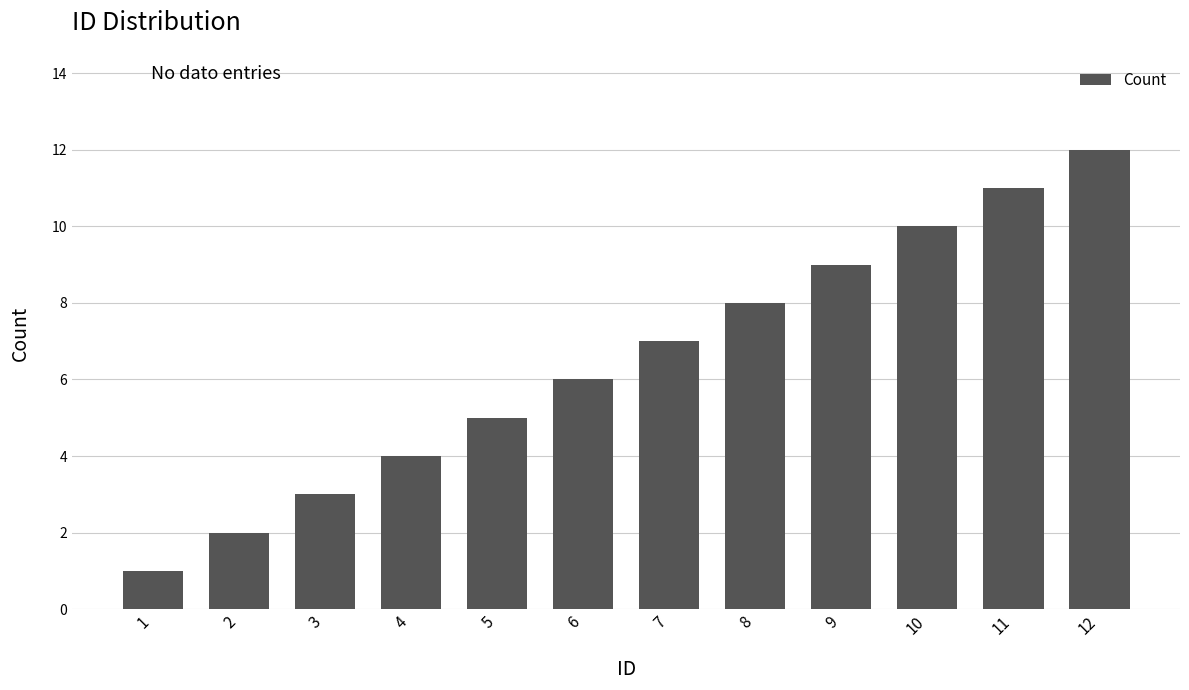

What is the smallest value displayed?

1